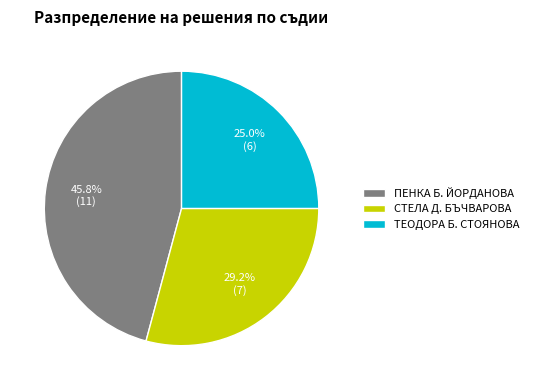

How many segments does this pie chart have?

3